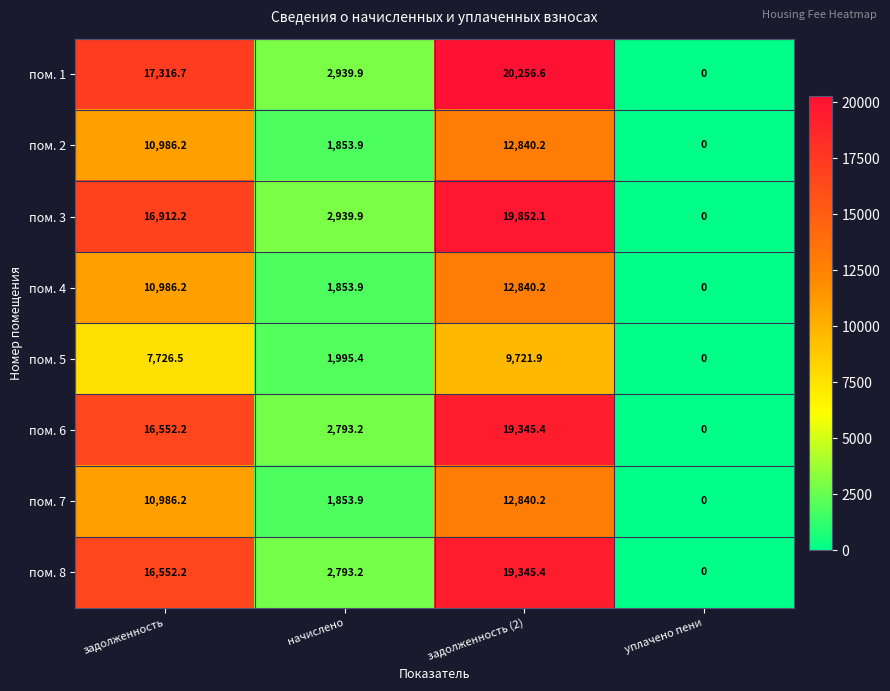

True or false: пом. 1 has a value of 17316.7 at задолженность.

True